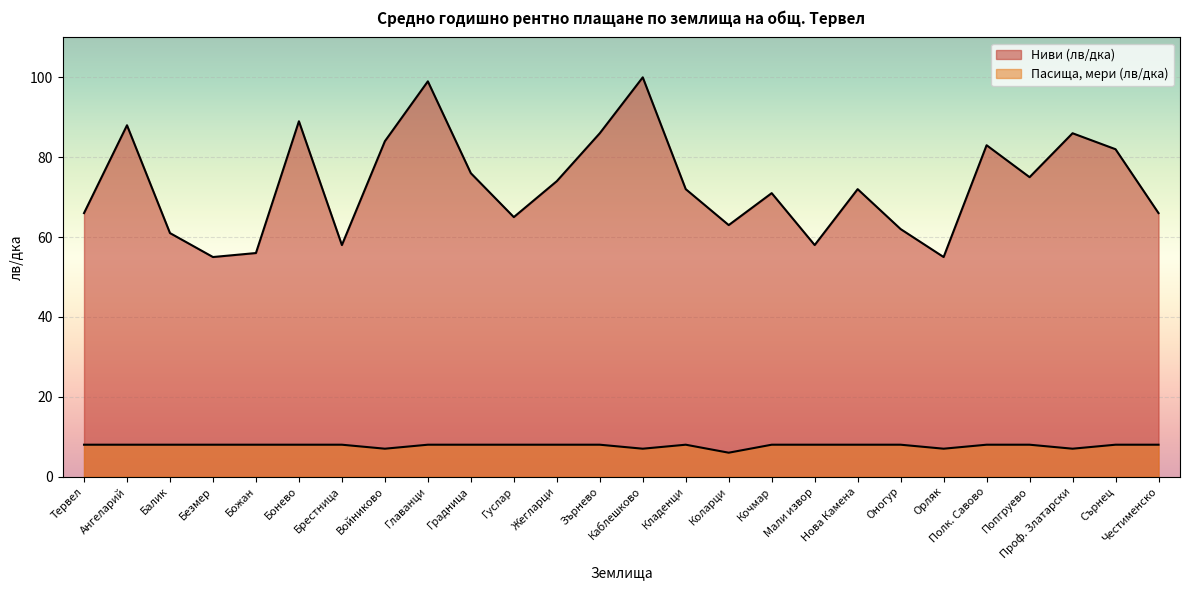

Where is the first local minimum for Ниви (лв/дка)?

Безмер